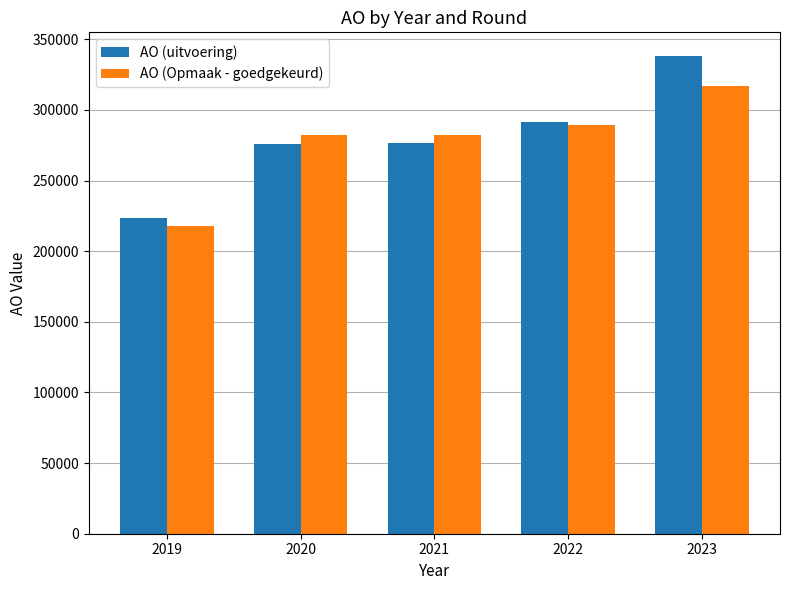

Does the chart contain any negative values?

No